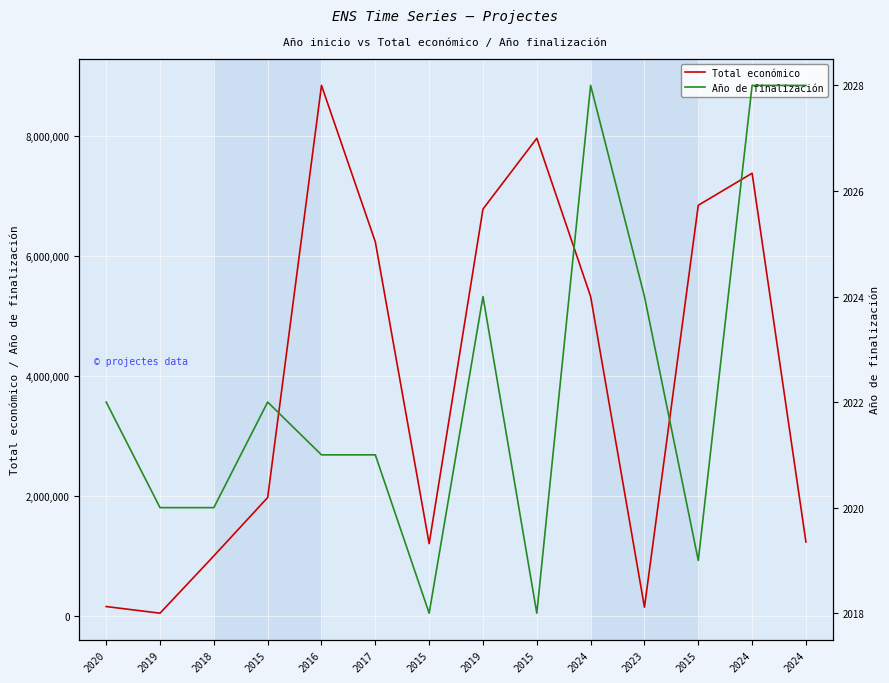

What is the greatest value displayed?

8848523